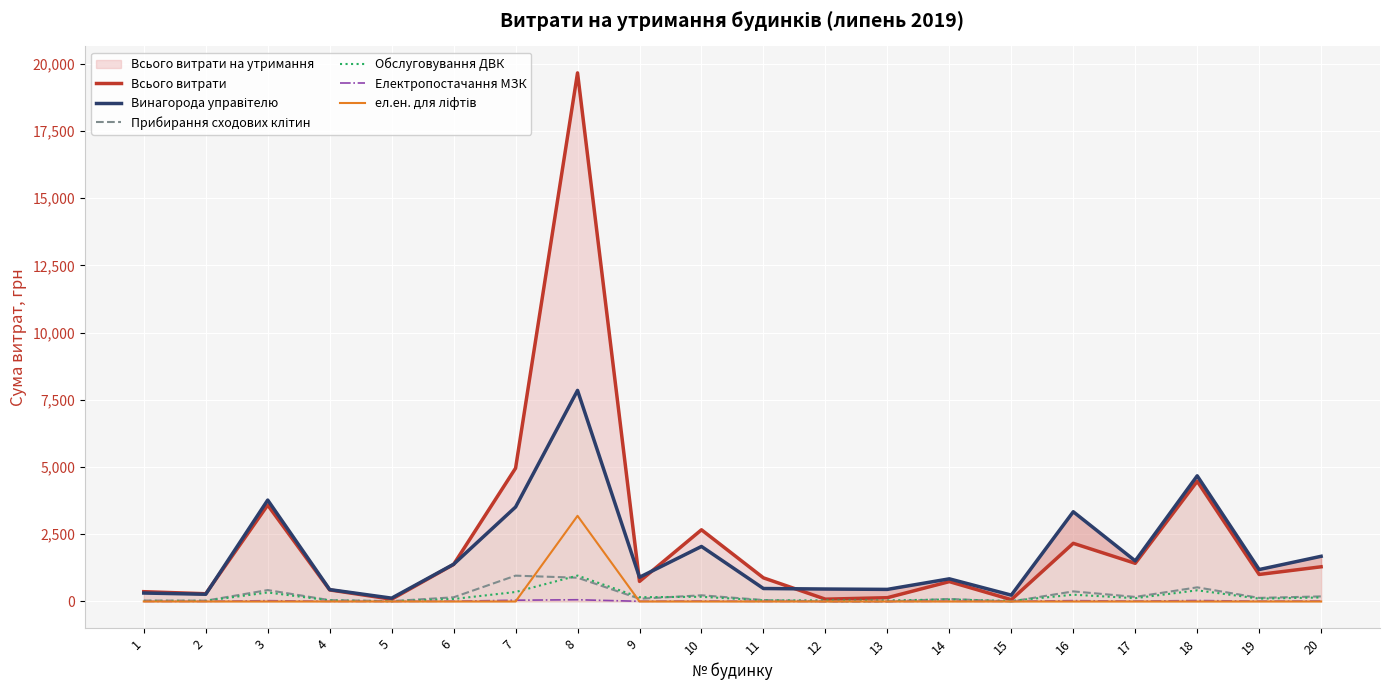

What is the total value across all series at 9?

1916.3